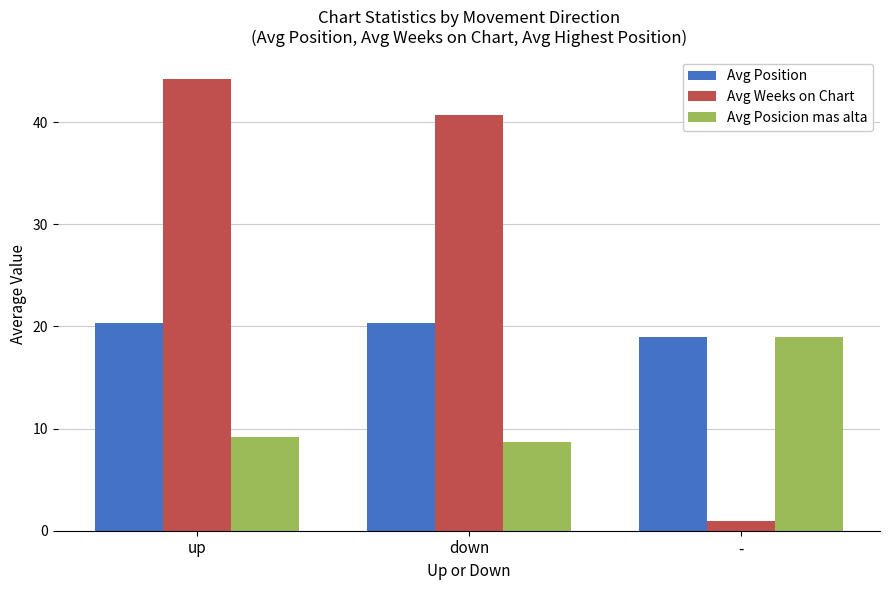

How many data points in Avg Posicion mas alta are above 9?

2